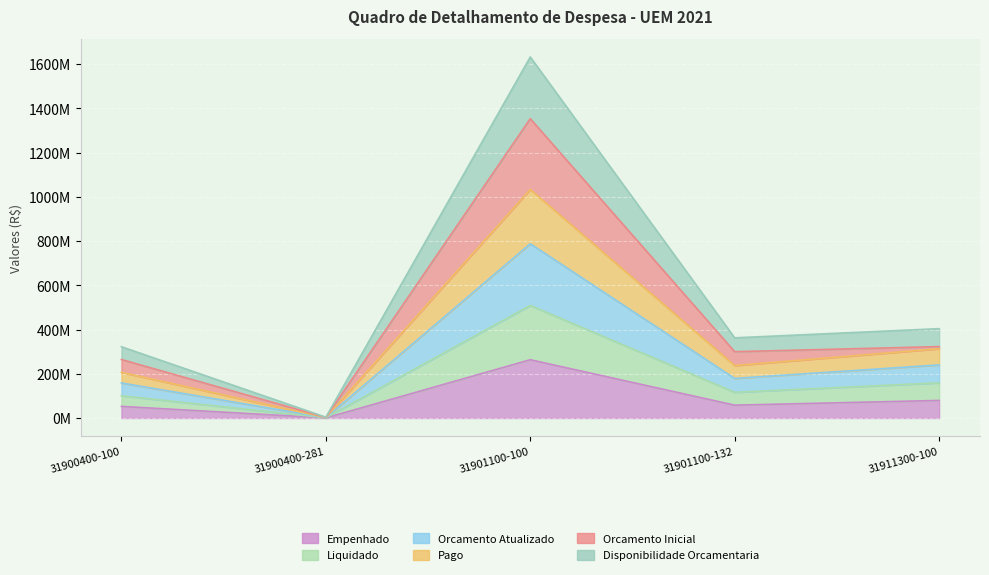

The Orcamento Atualizado series shows 221516728.4 at 31901100-100. True or false?

False